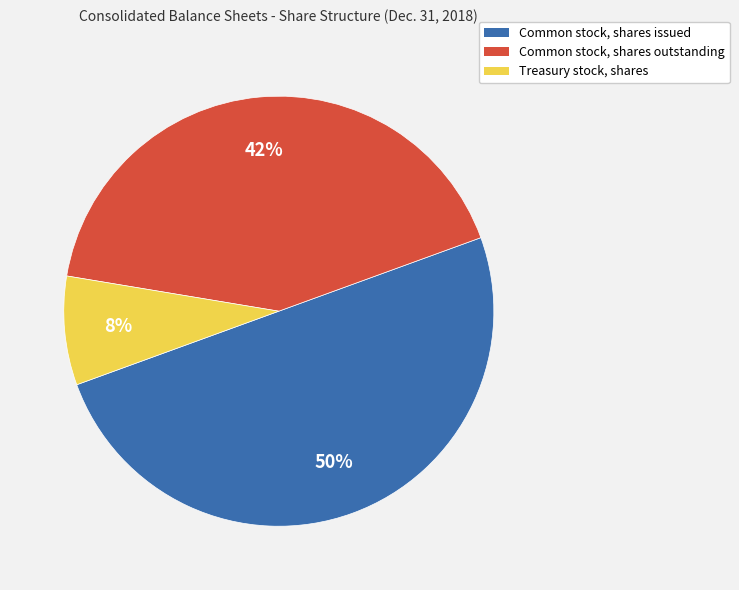

What percentage is the Common stock, shares issued slice, to the nearest percent?

50%